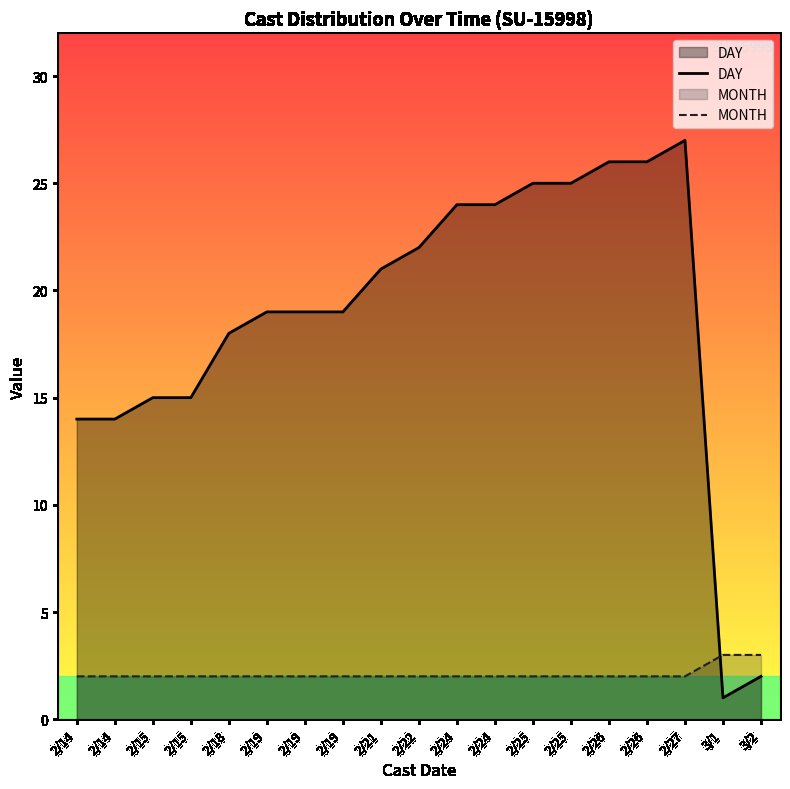

What is the average value of the MONTH series?

2